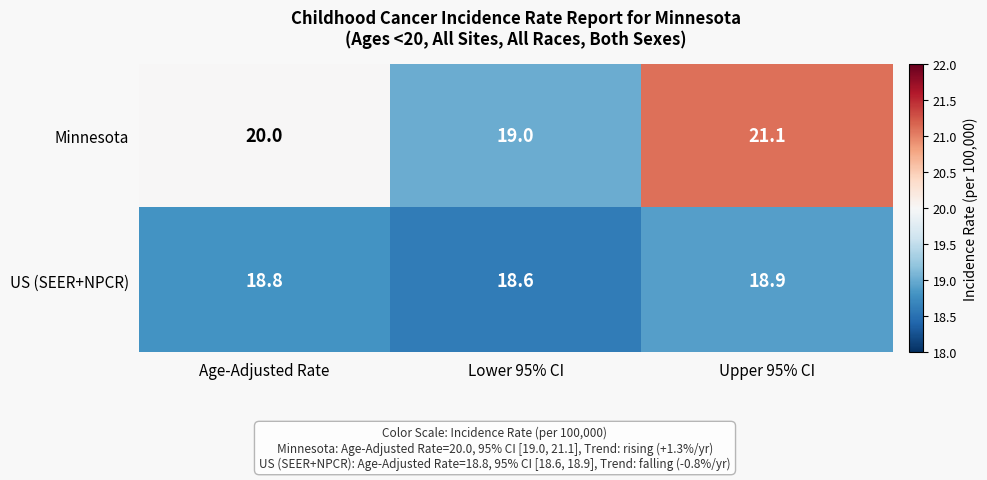

What is the total value across all series at Age-Adjusted Rate?

38.8